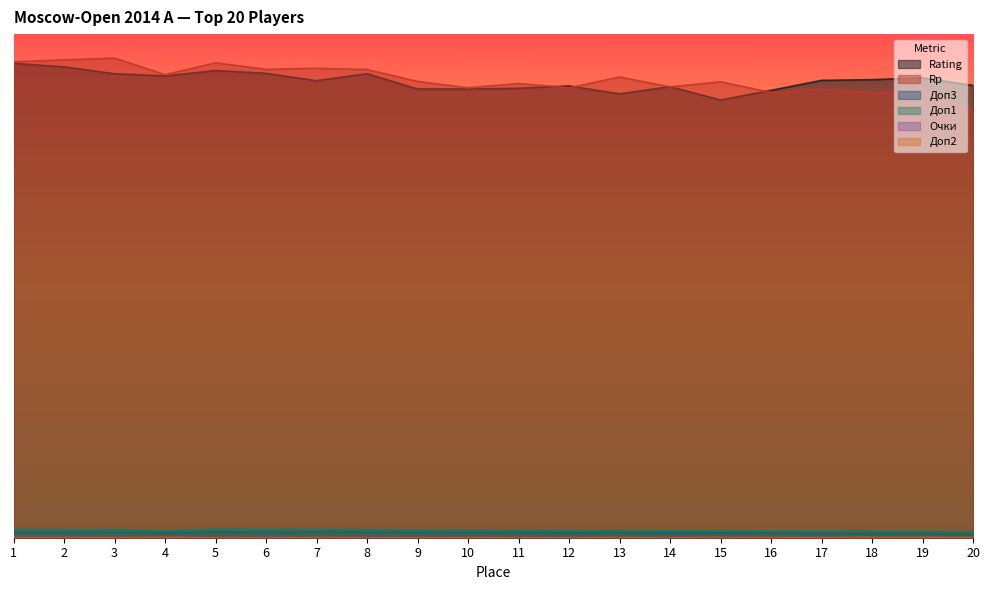

True or false: Rp has more than 0 points higher than both neighbors.

True